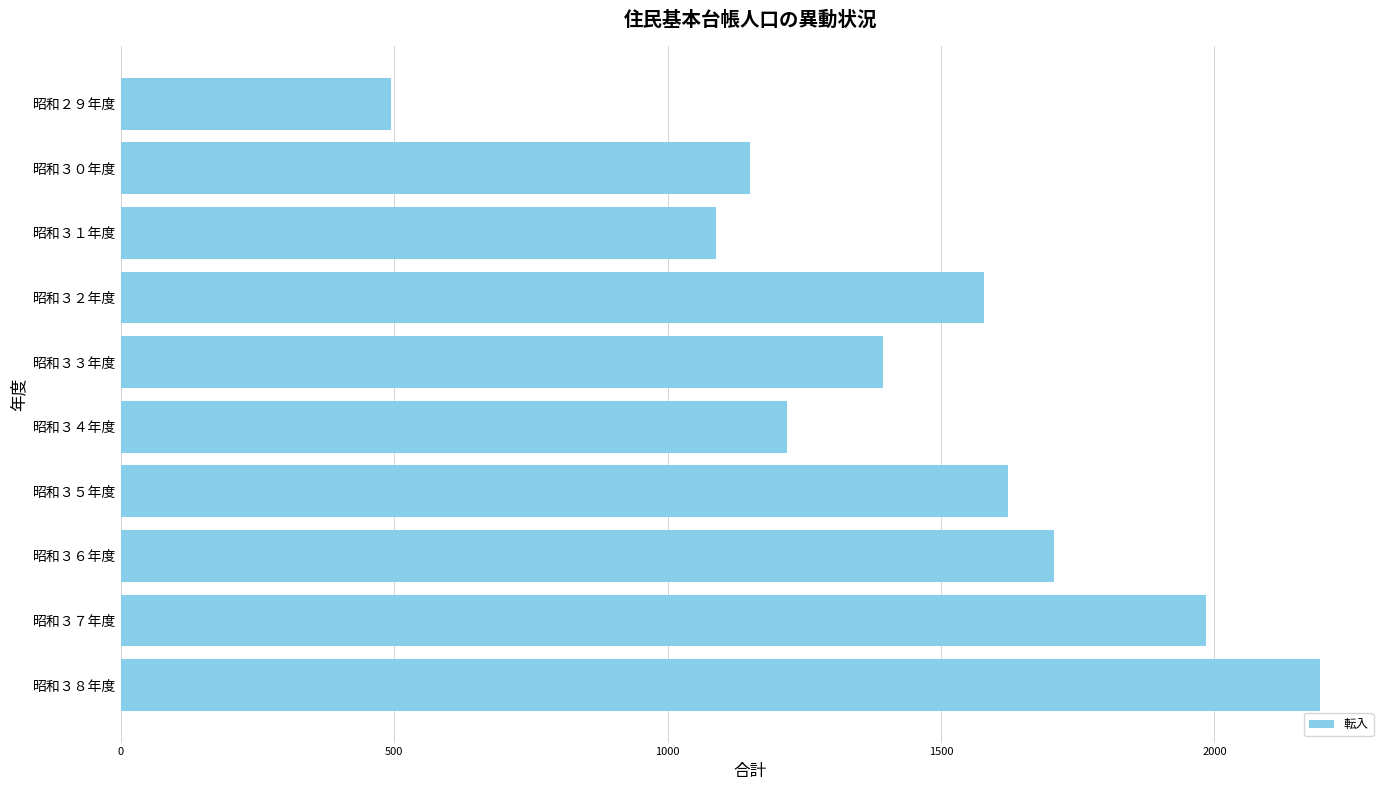

How many data points does each series have?

10